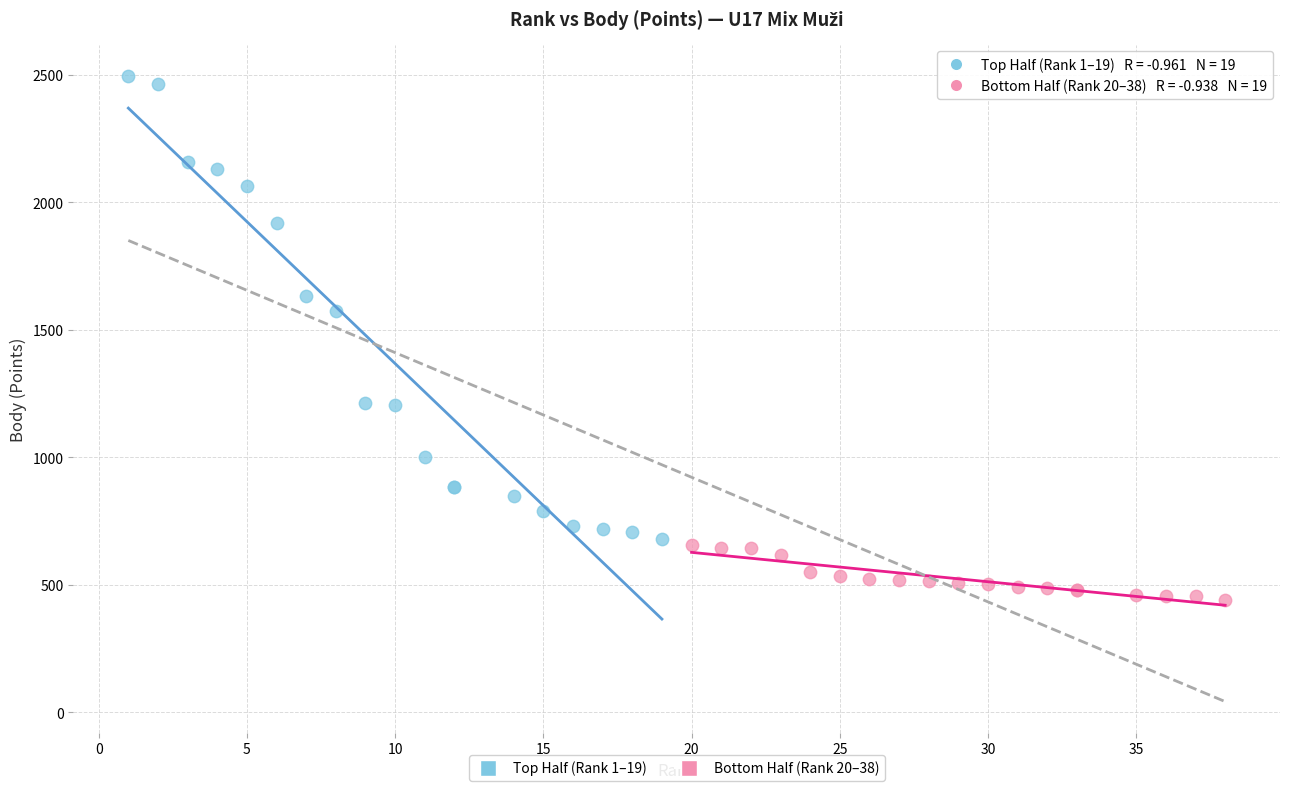

Which series reaches the minimum Y coordinate?

Bottom Half (Rank 20–38)